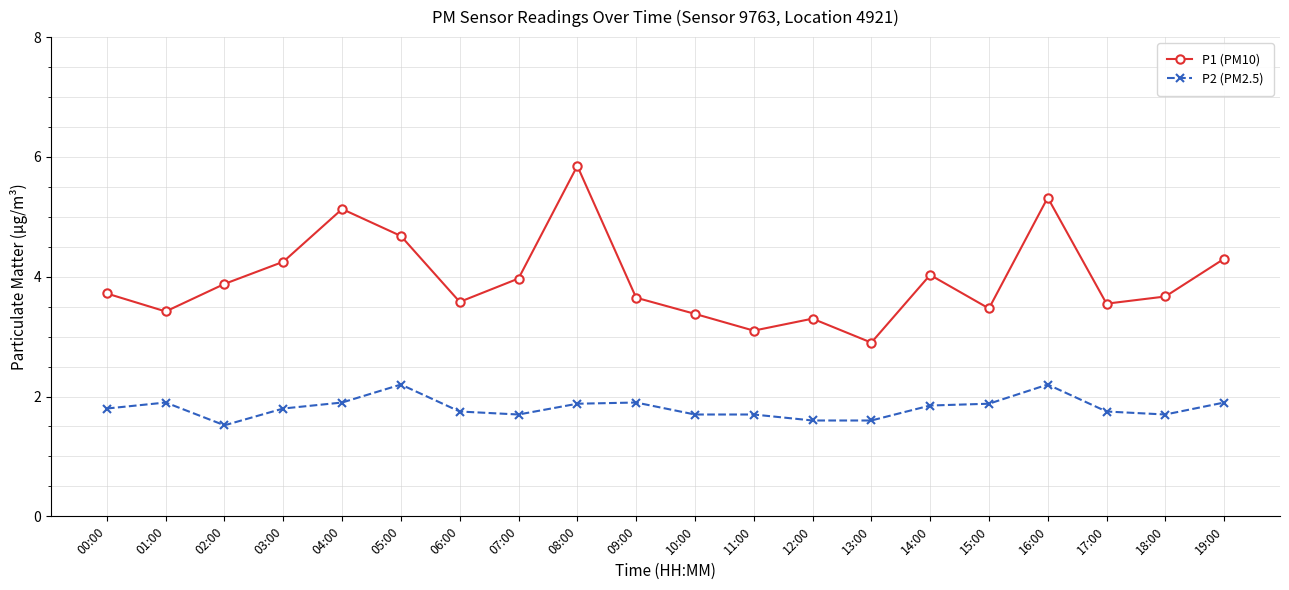

What is the minimum value shown in the chart?

1.5